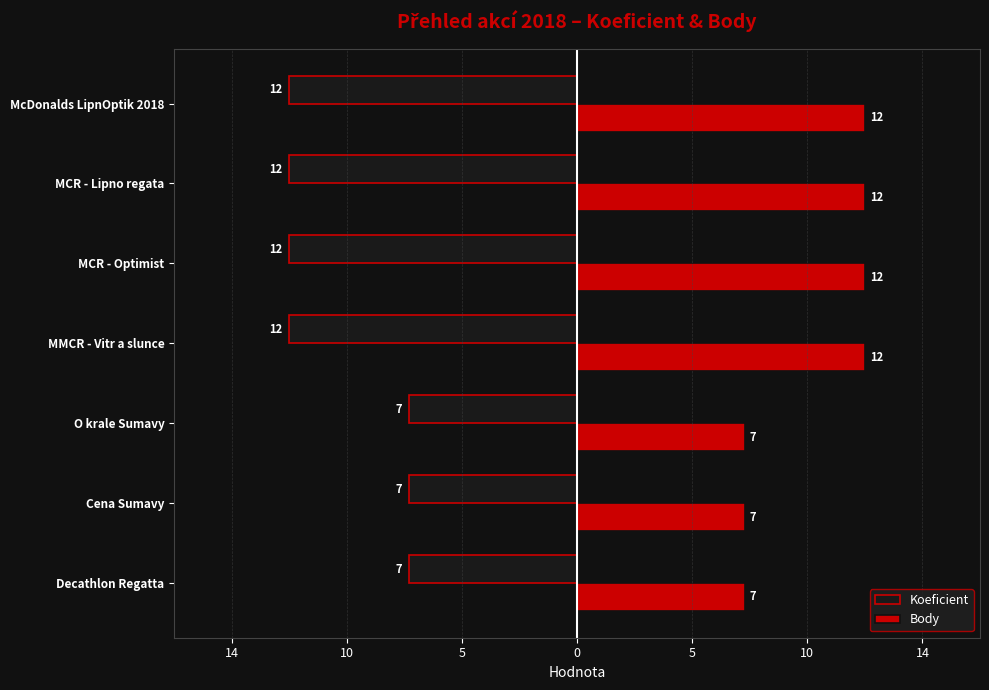

What is the value of the Koeficient bar at the 2nd from the left?

-7